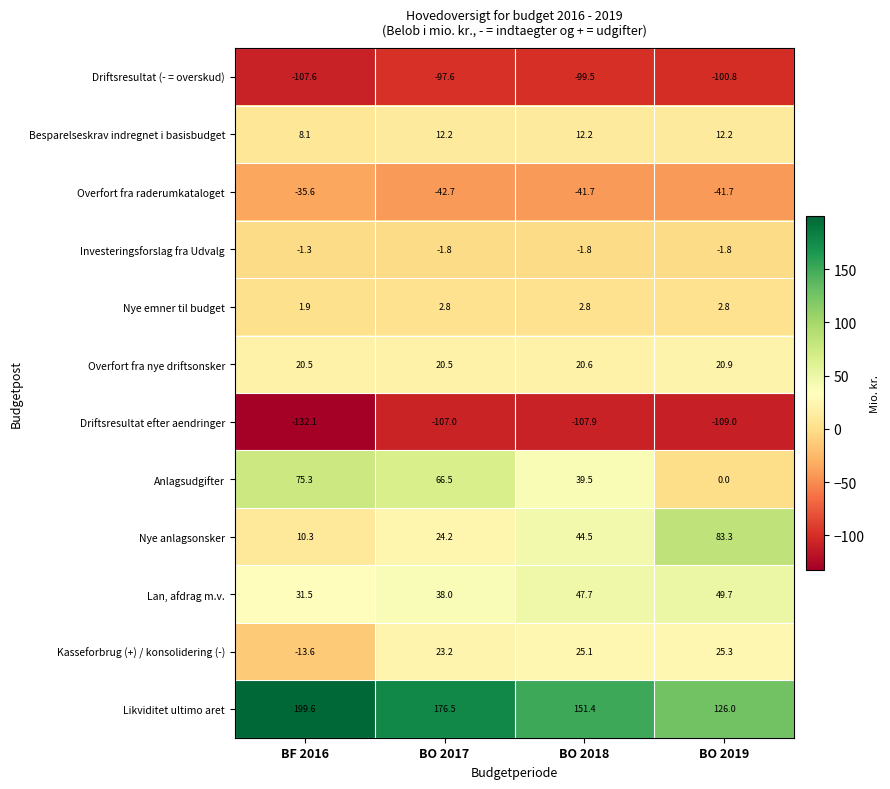

Which series has the largest total across all categories?

Likviditet ultimo aret